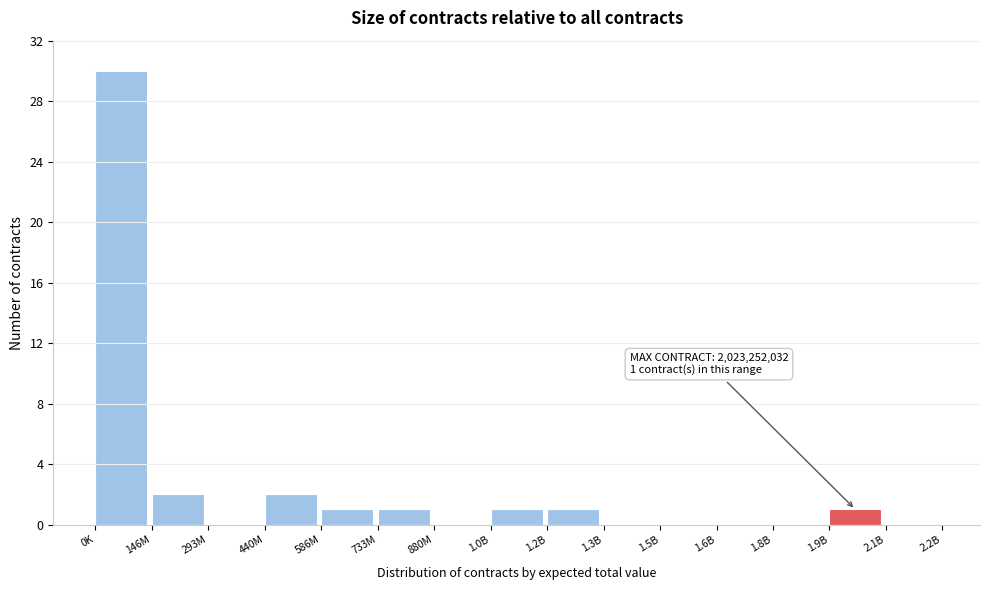

Reading right to left, what are all the values shown in this chart?

2.1B=0	1.9B=1	1.8B=0	1.6B=0	1.5B=0	1.3B=0	1.2B=1	1.0B=1	880M=0	733M=1	586M=1	440M=2	293M=0	146M=2	0K=30